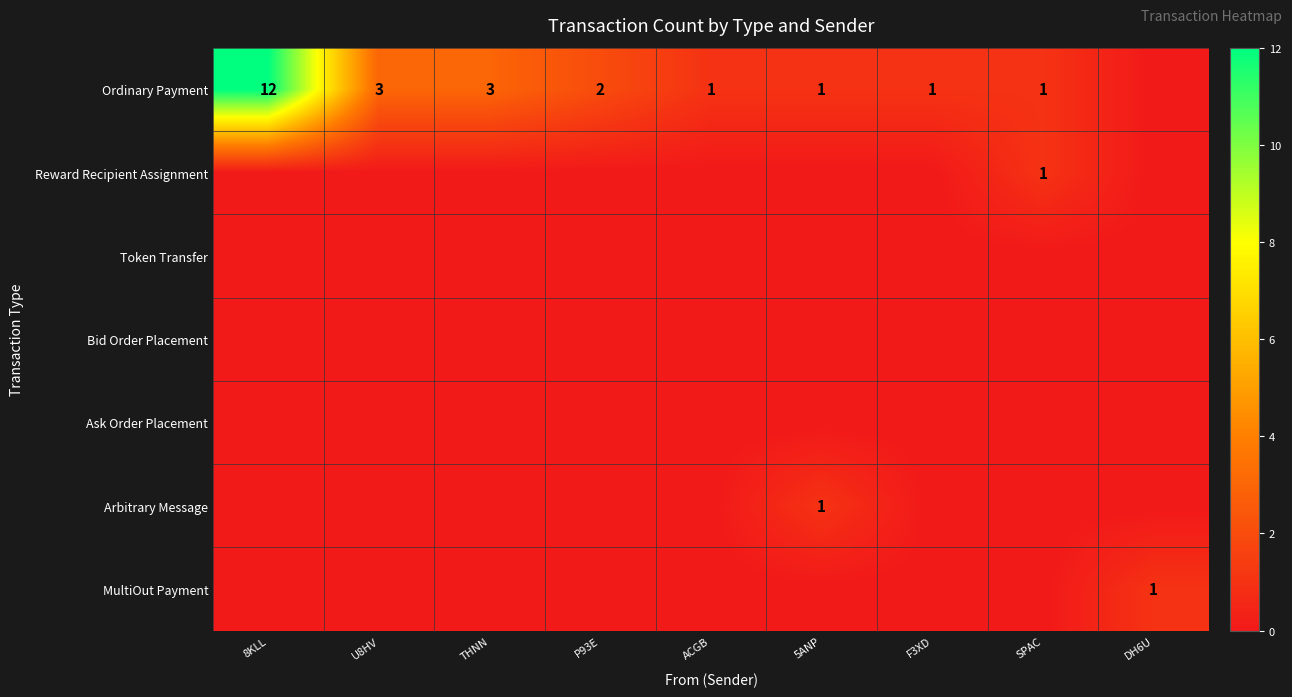

Is the value of Ordinary Payment at DH6U greater than the value of MultiOut Payment at P93E?

No